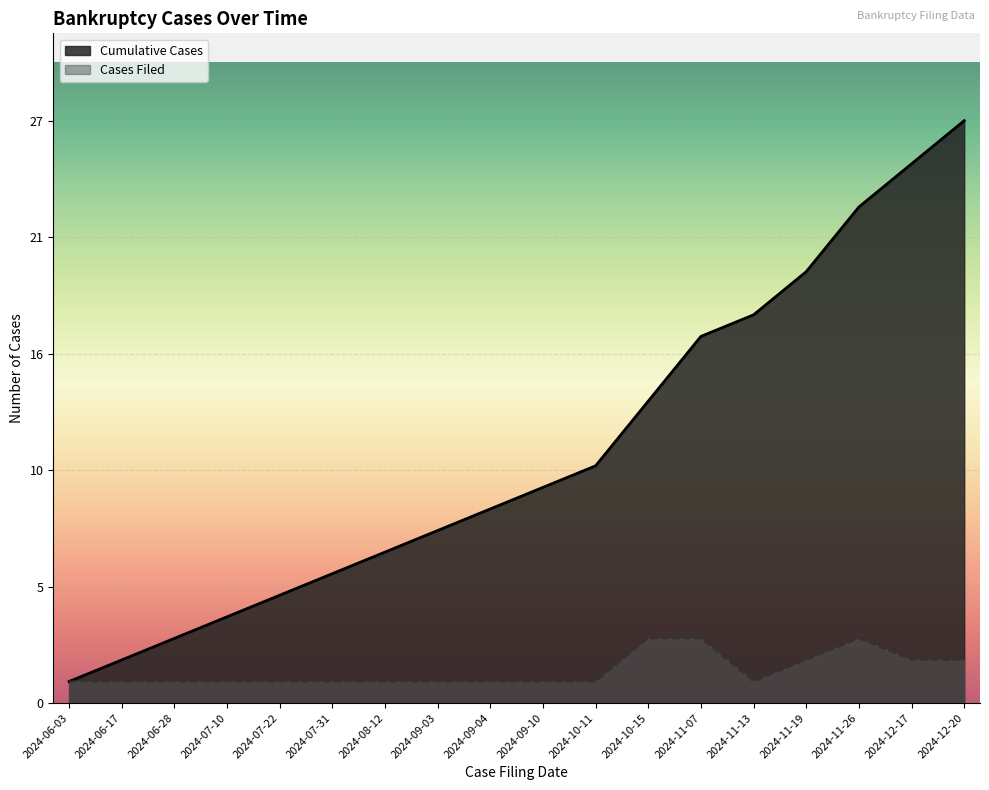

Where is Cumulative Cases nearest to the value 14?

2024-10-15